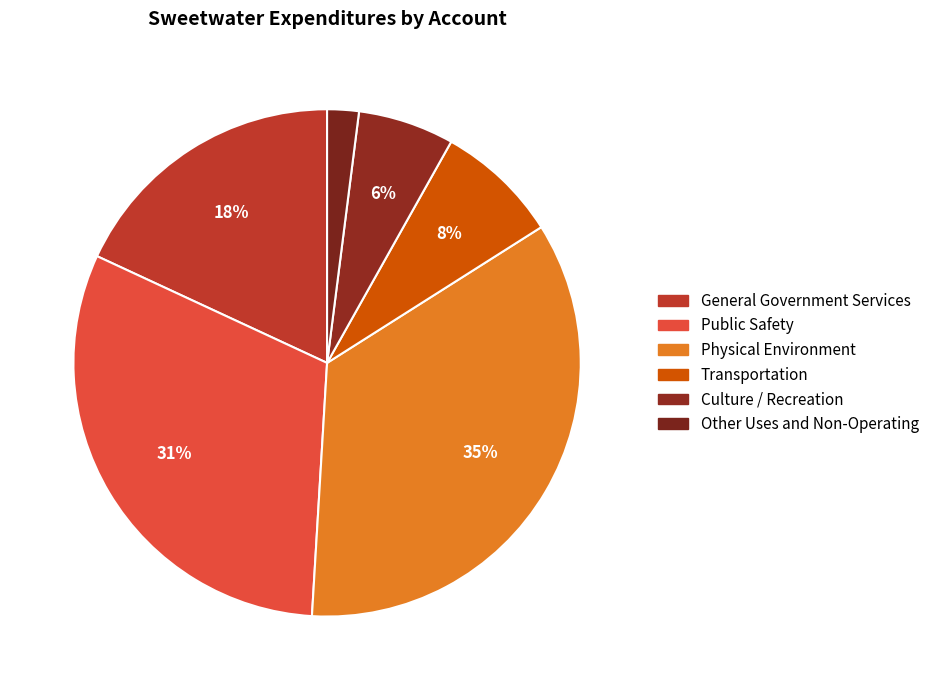

Rank the categories by value from highest to lowest.

Physical Environment, Public Safety, General Government Services, Transportation, Culture / Recreation, Other Uses and Non-Operating